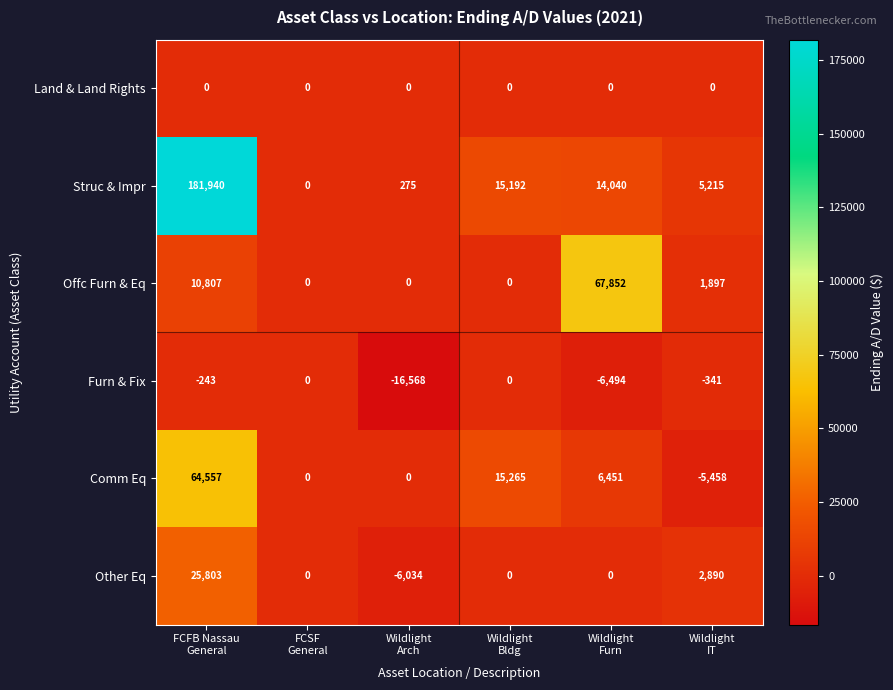

What is the sum of all Comm Eq values?

80815